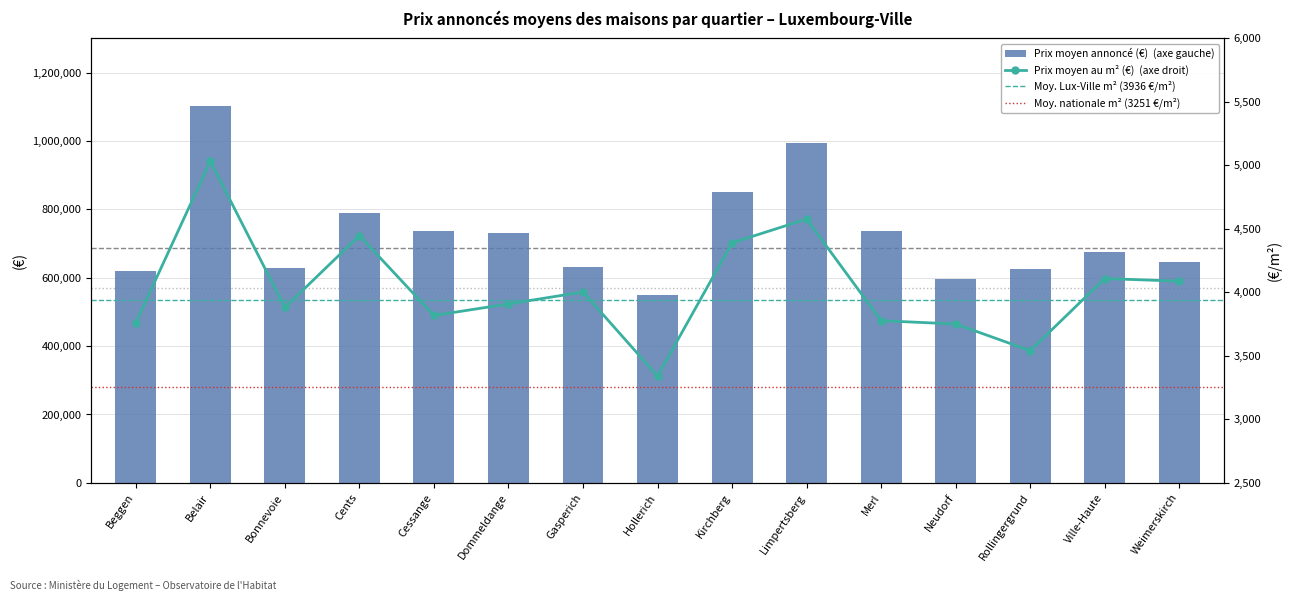

What is the minimum value for Prix moyen au m² (€)?

3341